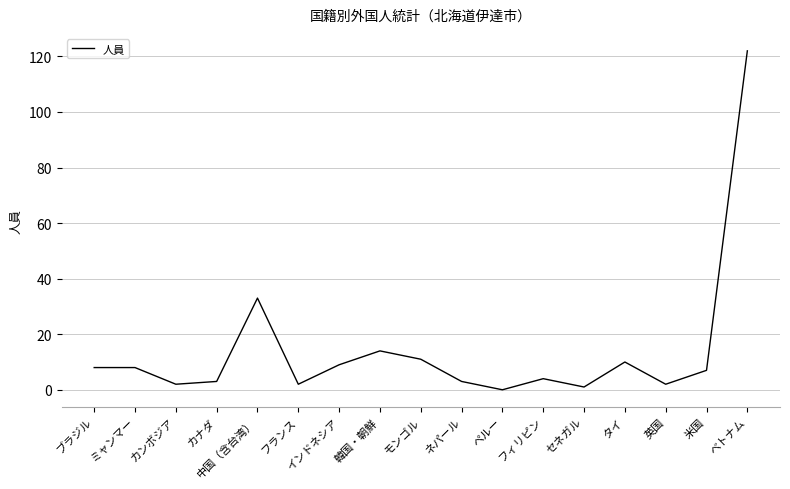

What is the difference between the maximum and minimum values?

122